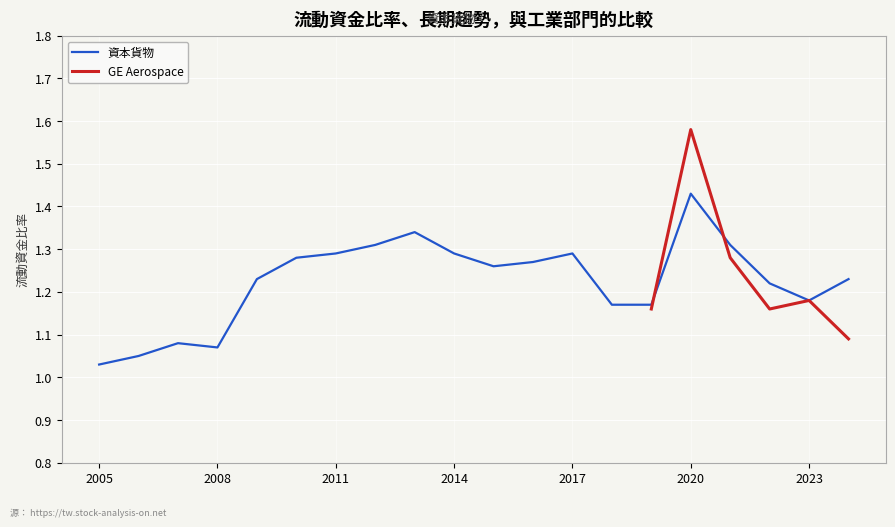

What is the change in value from 2013 to 2019?

-0.2